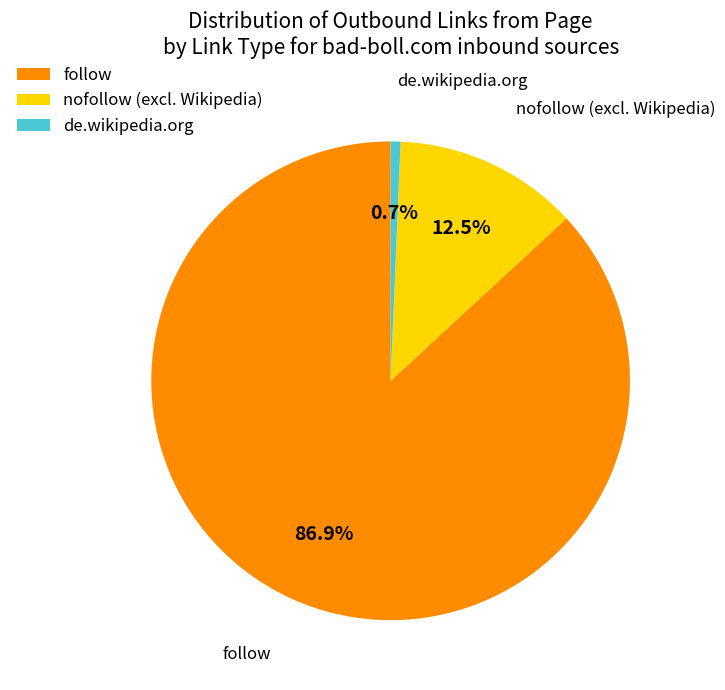

How many segments does this pie chart have?

3